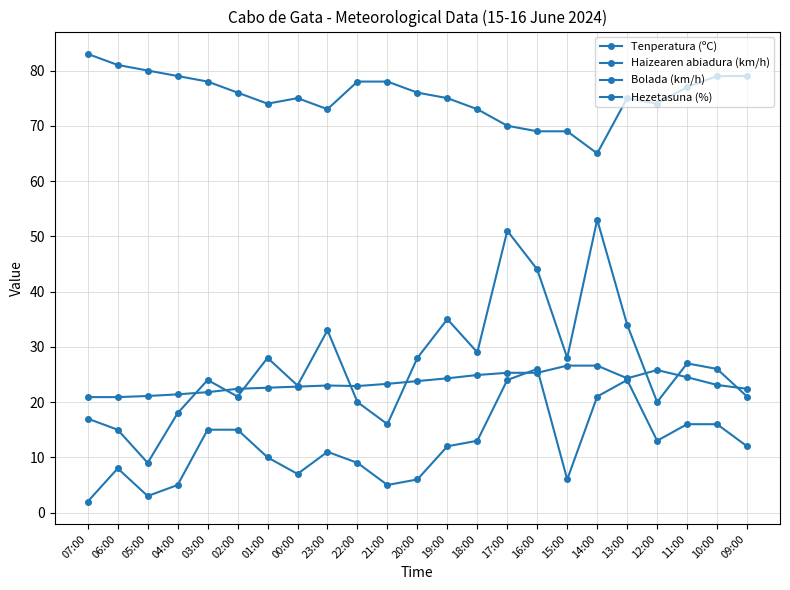

The value of Haizearen abiadura (km/h) at 20:00 is 6.0. True or false?

True